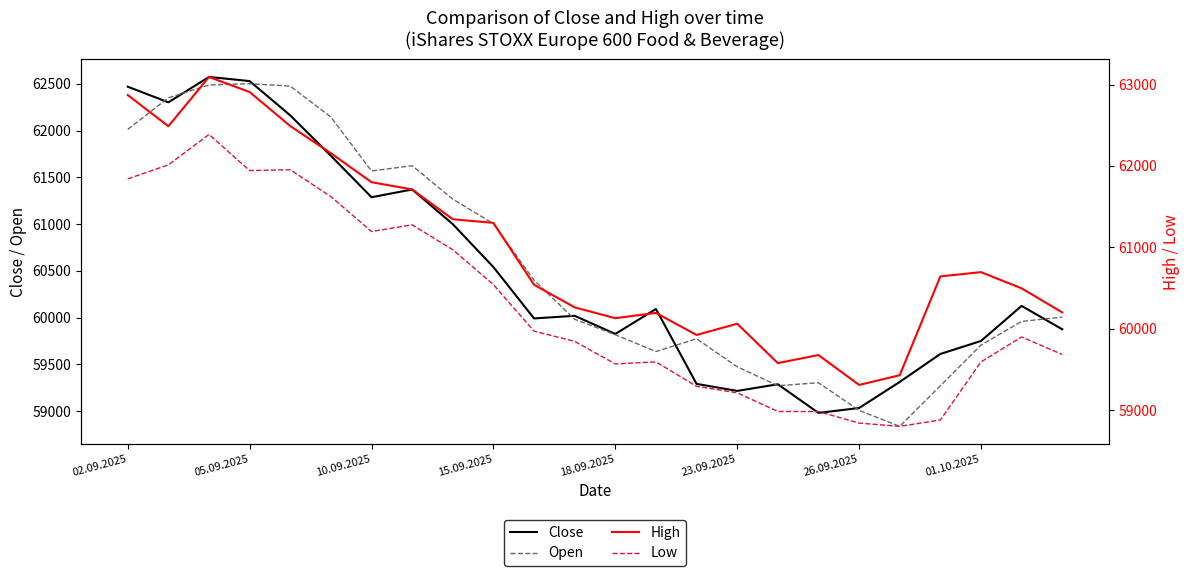

What is the maximum value for Open?

62502